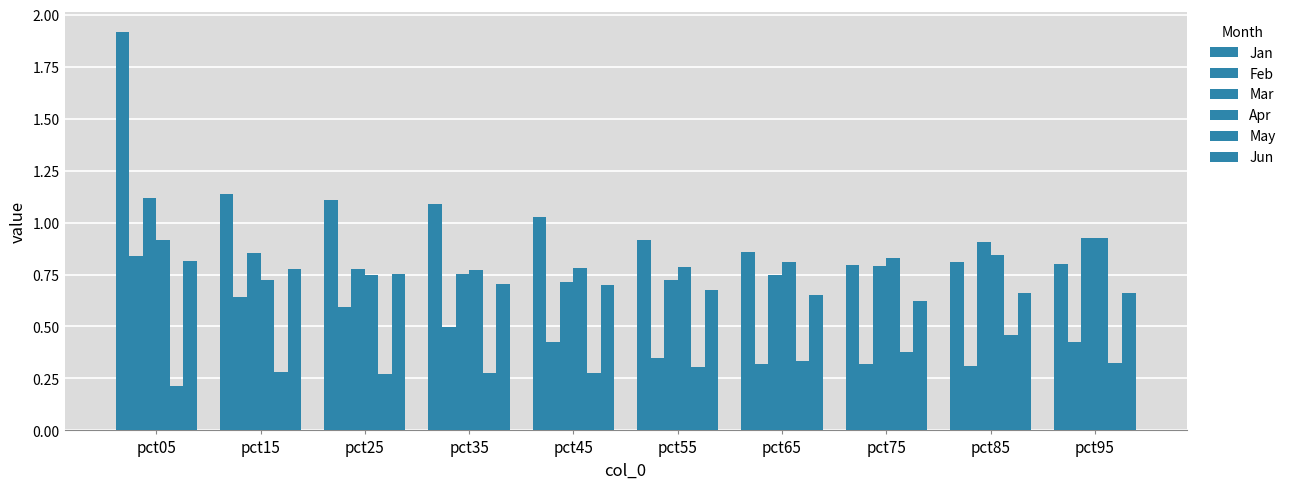

Count the number of data series in this chart.

6